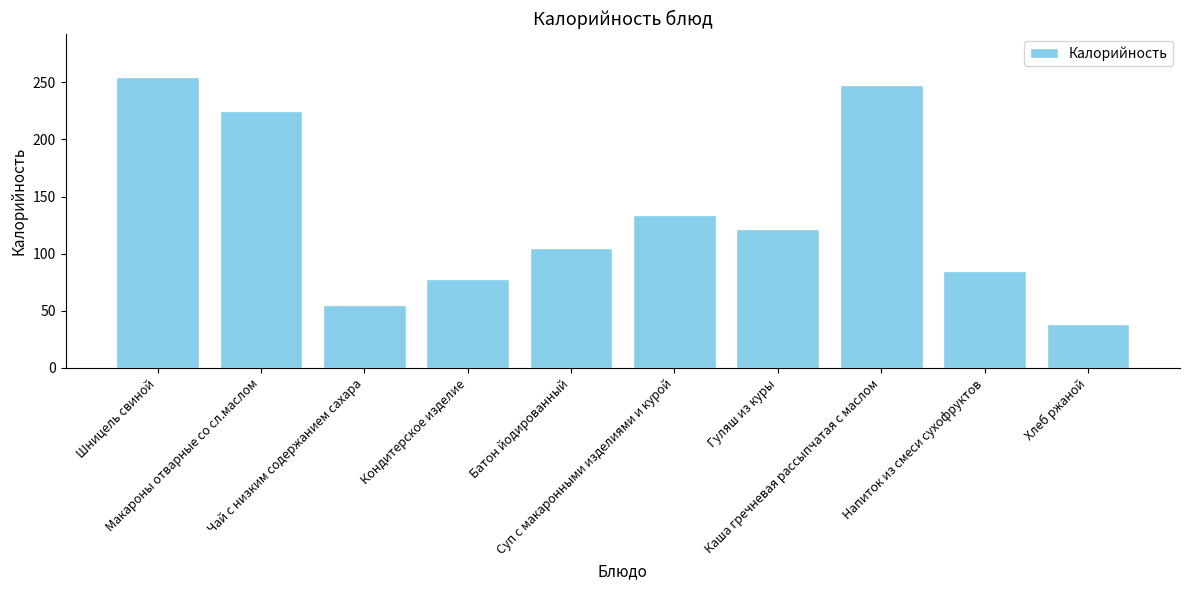

What is the ratio of the value at Чай с низким содержанием сахара to the value at Гуляш из куры?

0.5